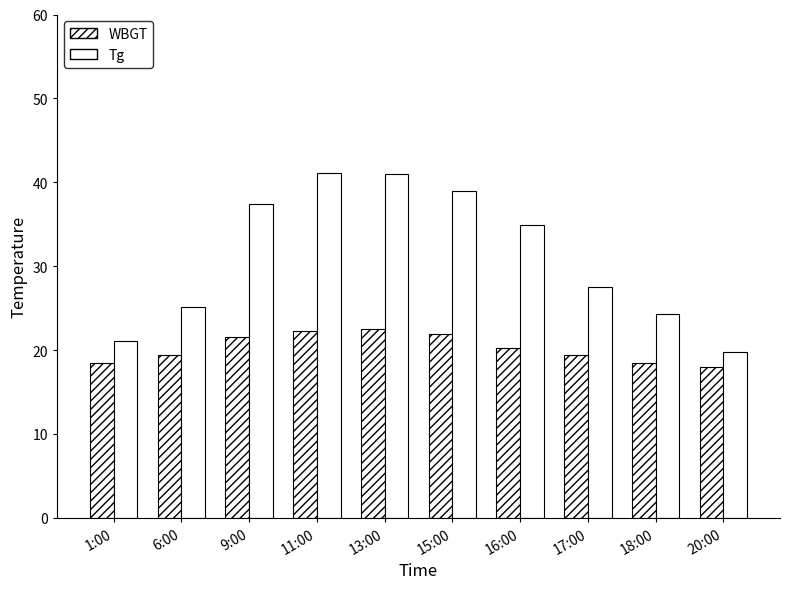

At 15:00, list the series in order from largest to smallest.

Tg, WBGT